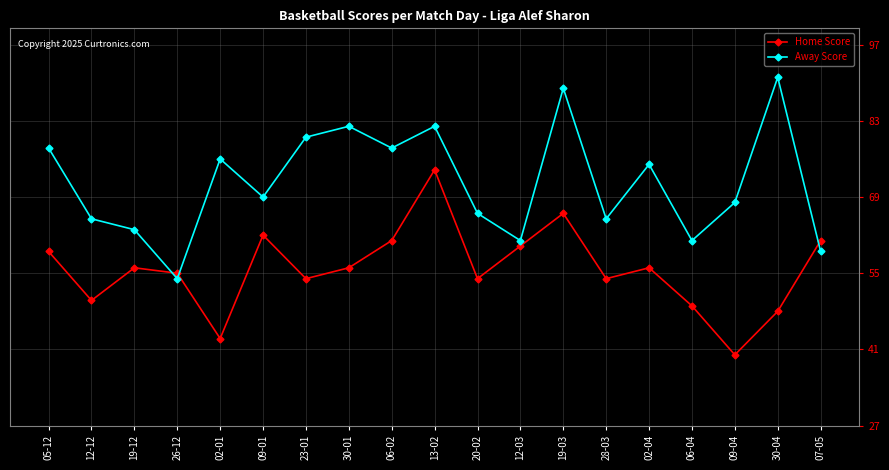

At which category does Home Score reach its first local peak?

19-12